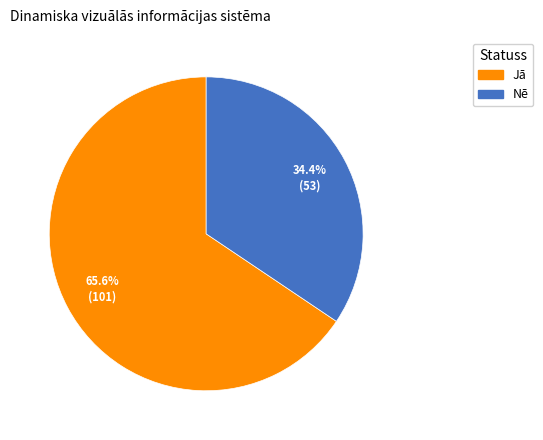

How many slices are in this pie chart?

2